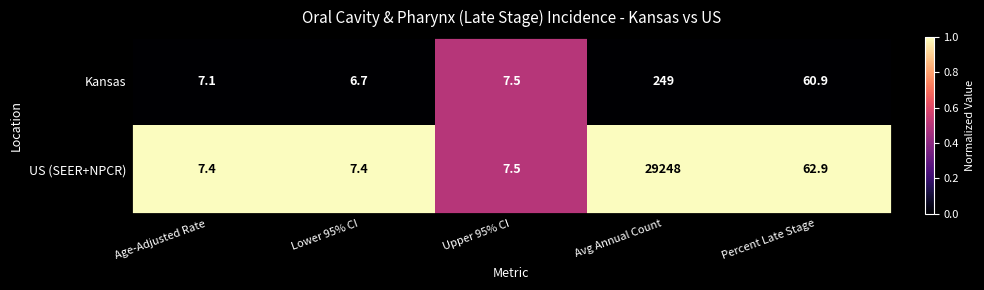

What is the average value of the Kansas series?

66.2